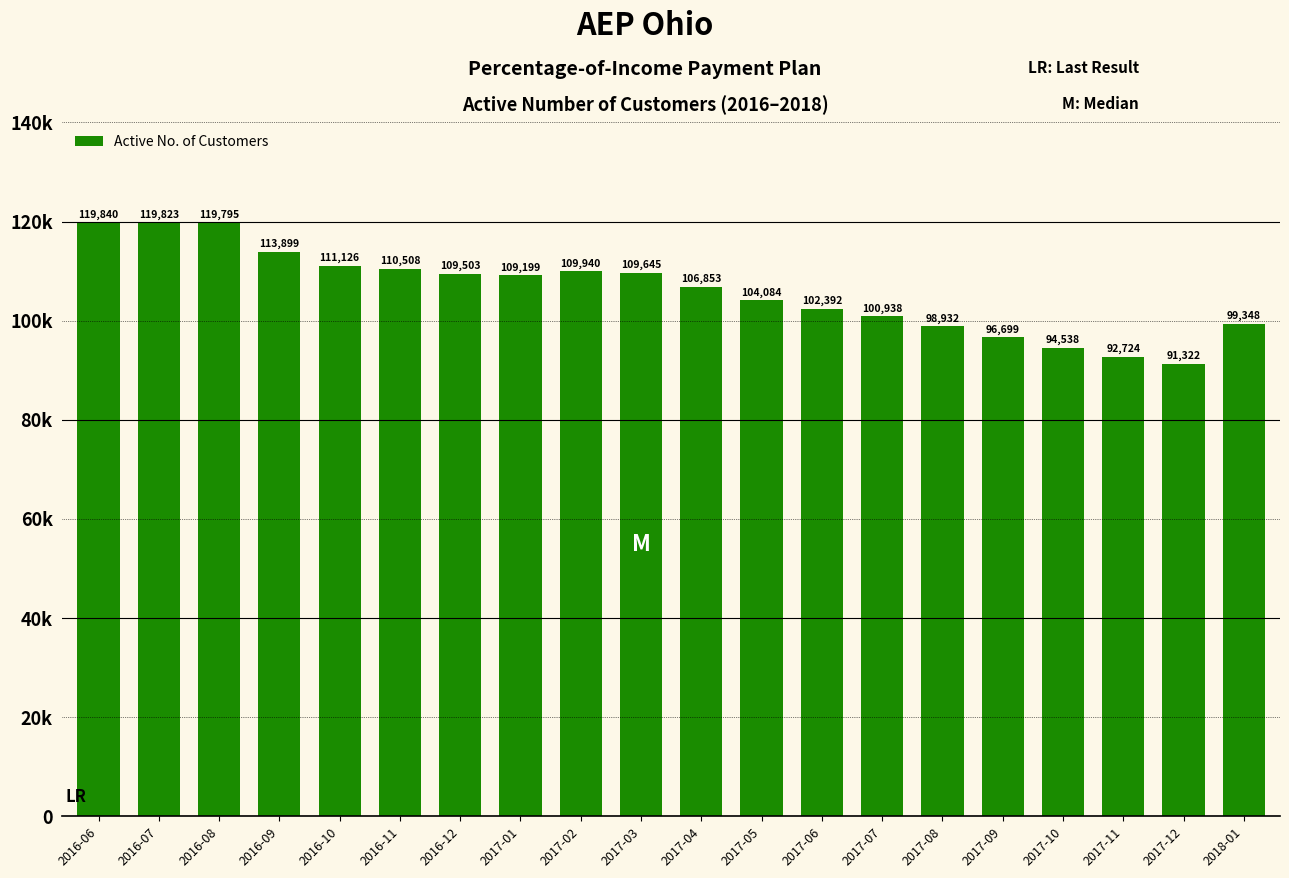

Are the bars horizontal?

No